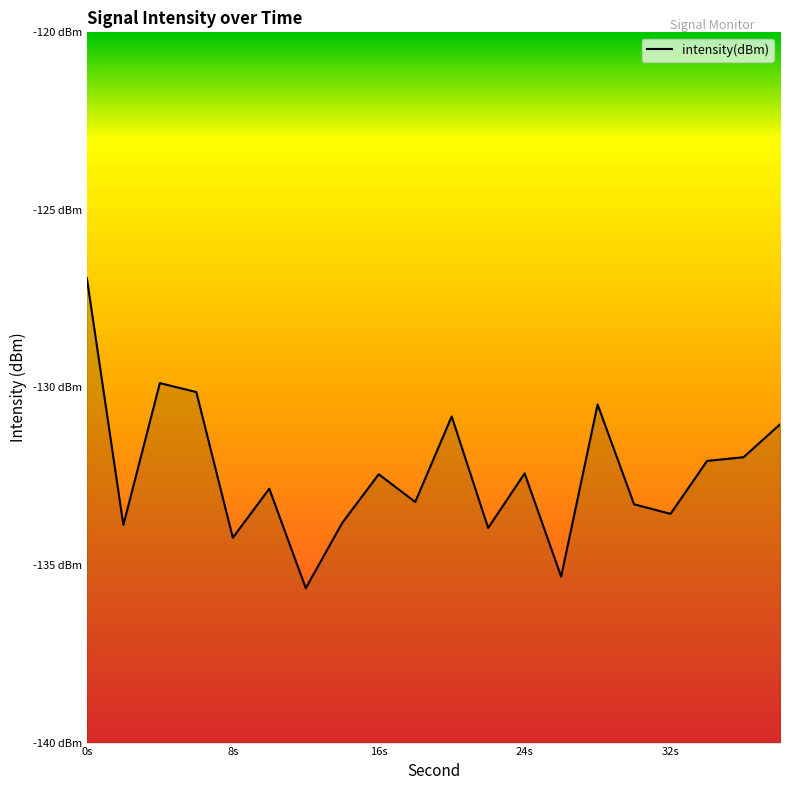

What is the change in value from 2 to 30?

+0.6